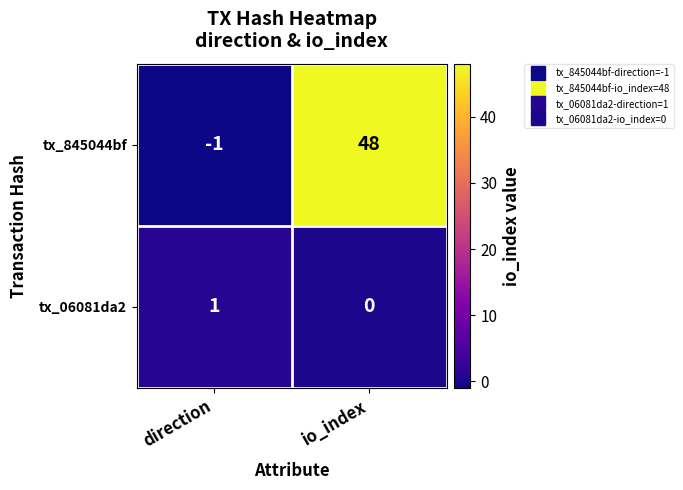

Is it true that tx_06081da2 equals 1 at direction?

True